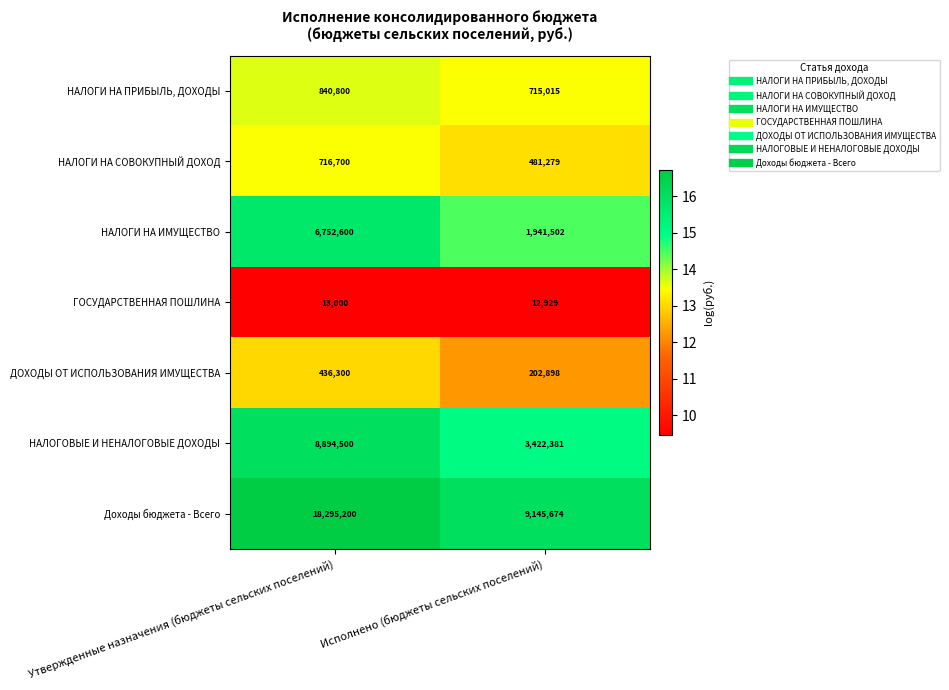

Which series has the widest spread of values?

Доходы бюджета - Всего